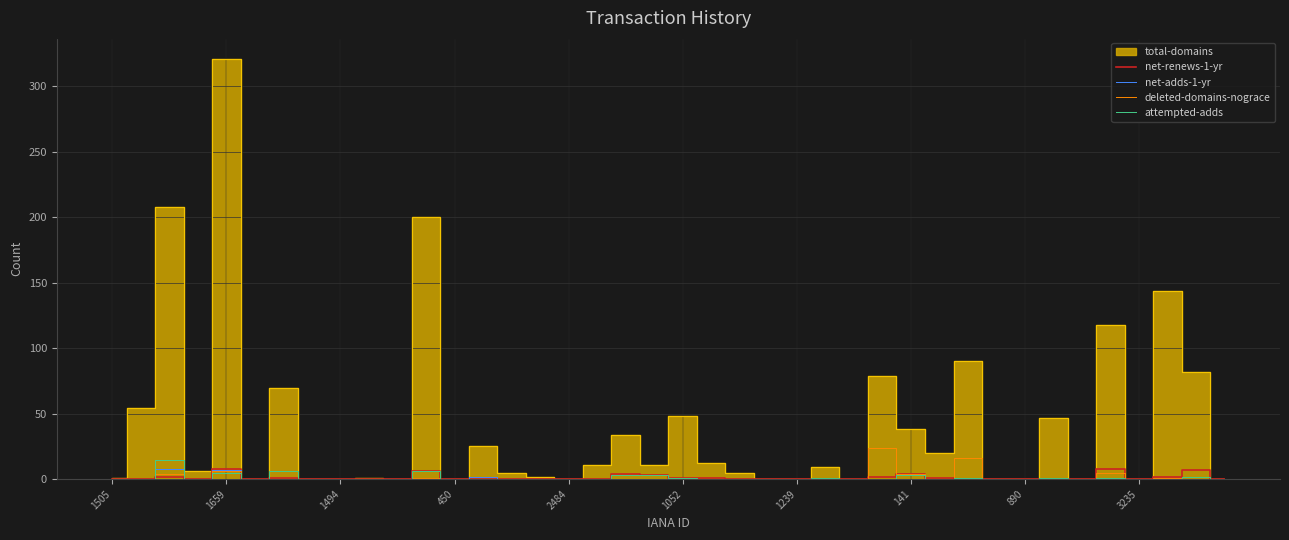

True or false: deleted-domains-nograce has a value of 0 at 3235.

True